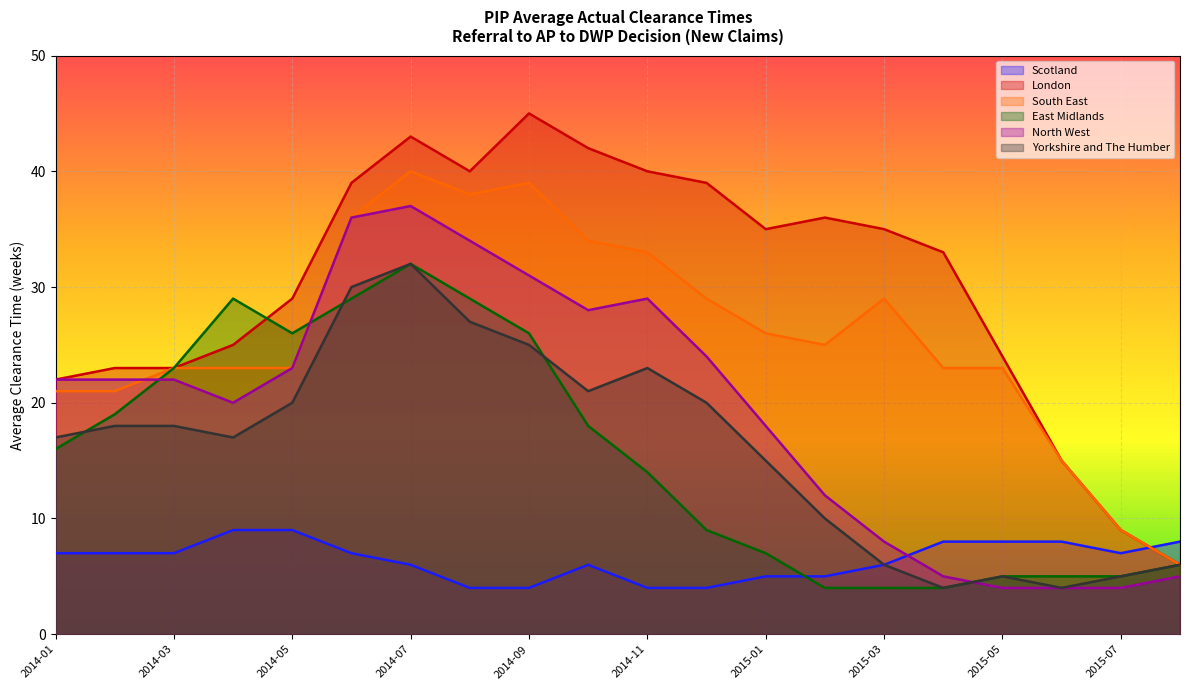

List the series in order of their peak value, lowest first.

Scotland, East Midlands, Yorkshire and The Humber, North West, South East, London